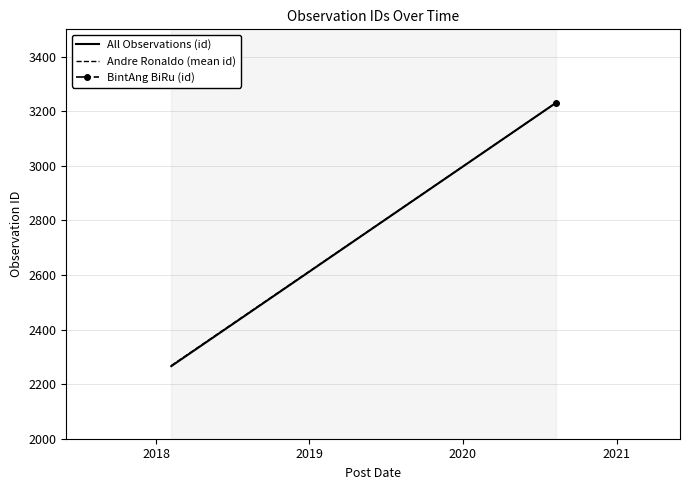

What is the greatest value displayed?

3231